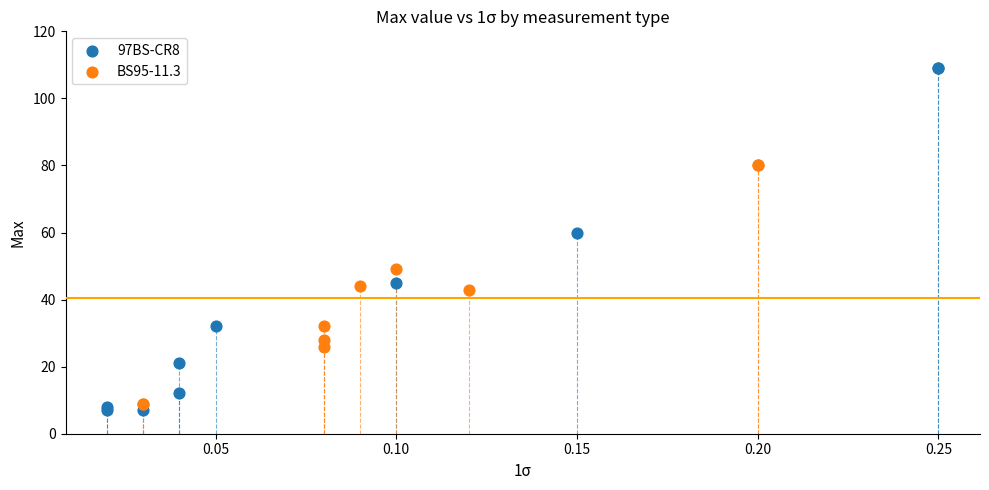

Which series contains the lowest Y value?

97BS-CR8